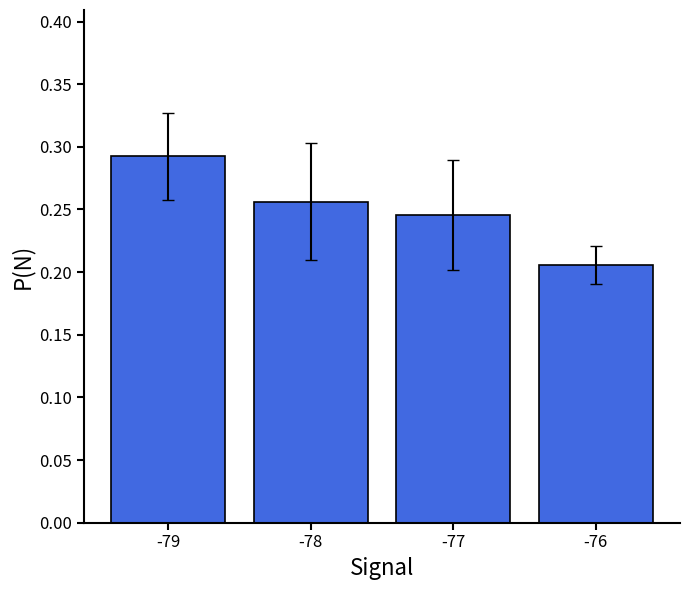

Which label corresponds to the largest value in the chart?

-79